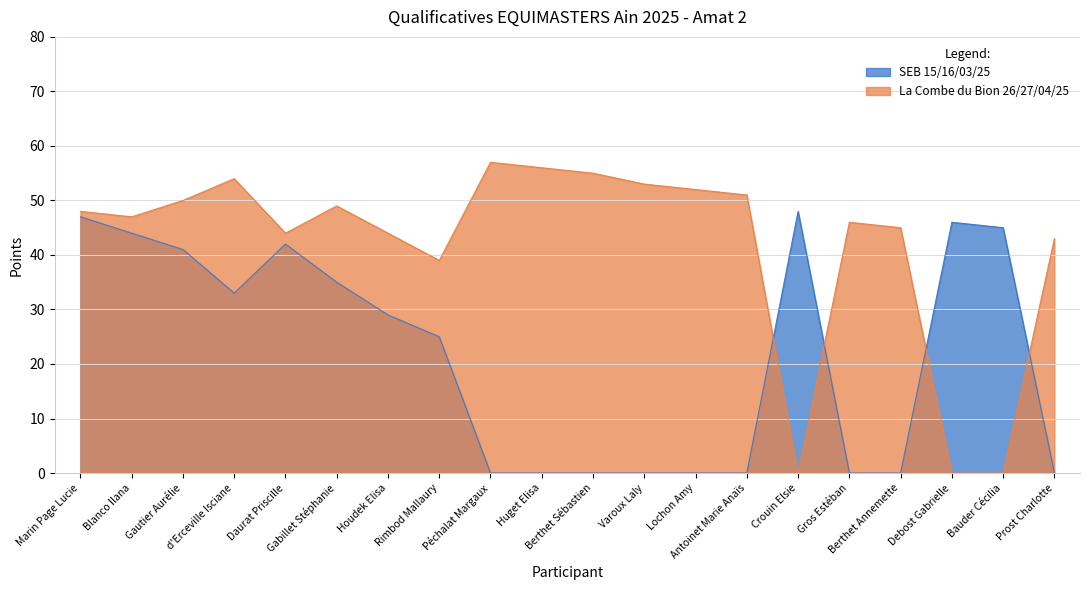

Reading right to left, what are all the values shown in this chart?

SEB 15/16/03/25: 0	45	46	0	0	48	0	0	0	0	0	0	25	29	35	42	33	41	44	47
La Combe du Bion 26/27/04/25: 43	0	0	45	46	0	51	52	53	55	56	57	39	44	49	44	54	50	47	48